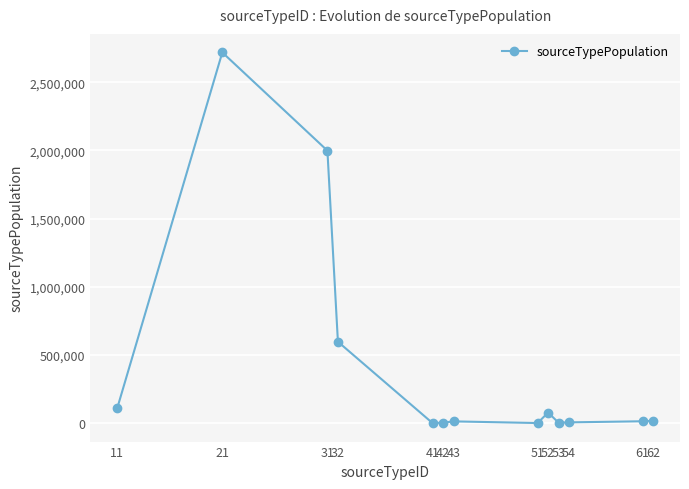

Approximately how many times larger is the value at 32 compared to 52?

7.7